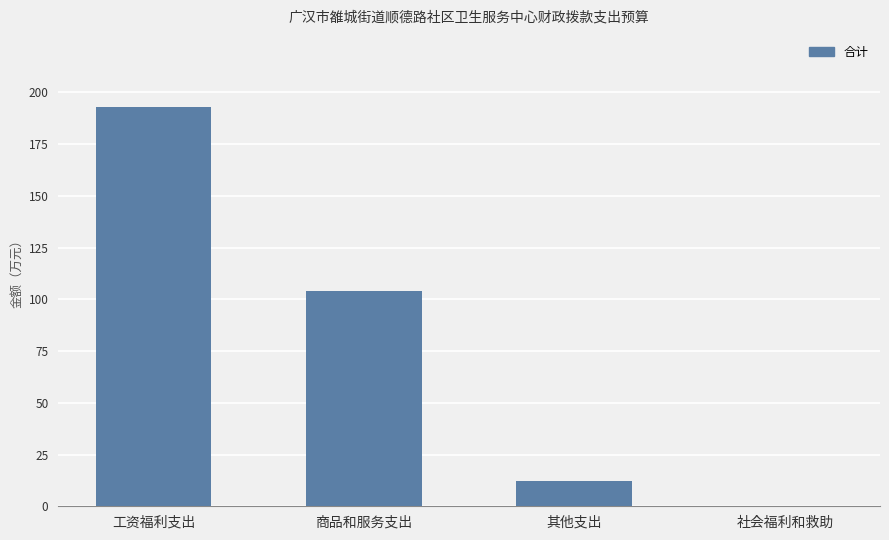

Are the bars horizontal?

No